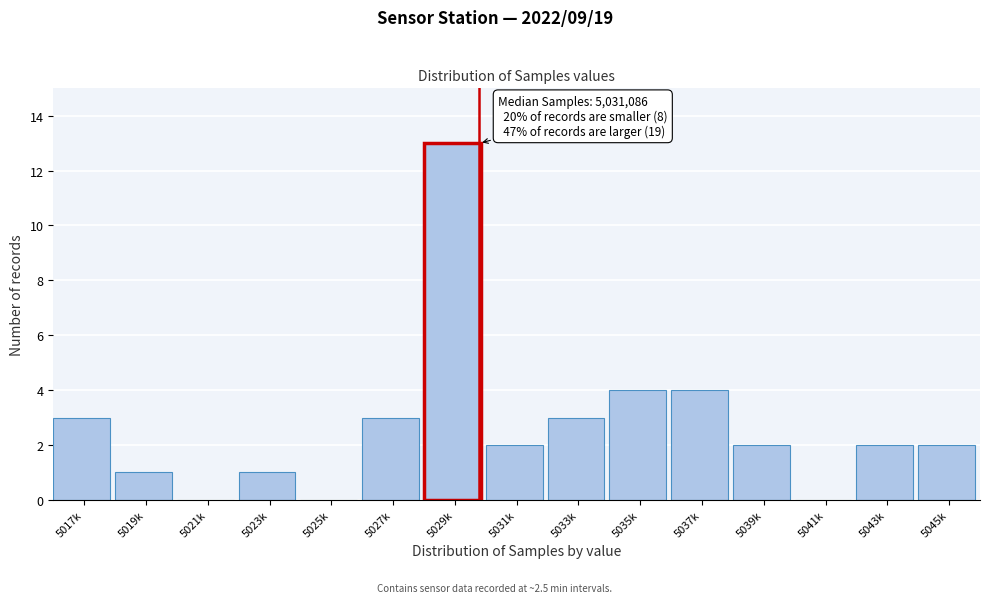

Reading right to left, transcribe all the data shown in this chart.

5045k=2	5043k=2	5041k=0	5039k=2	5037k=4	5035k=4	5033k=3	5031k=2	5029k=13	5027k=3	5025k=0	5023k=1	5021k=0	5019k=1	5017k=3